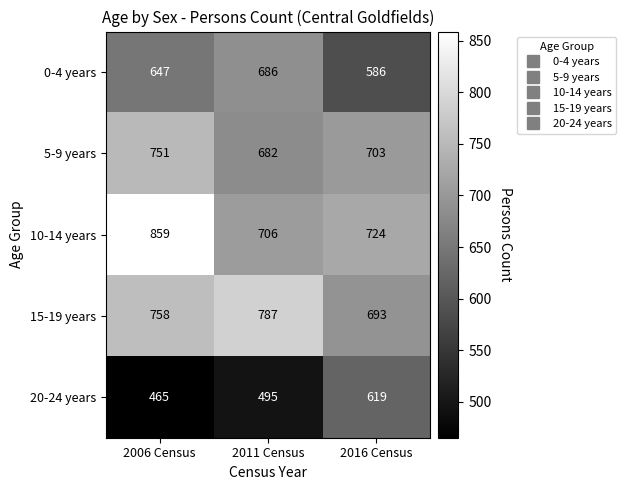

Which series has the largest total across all categories?

10-14 years